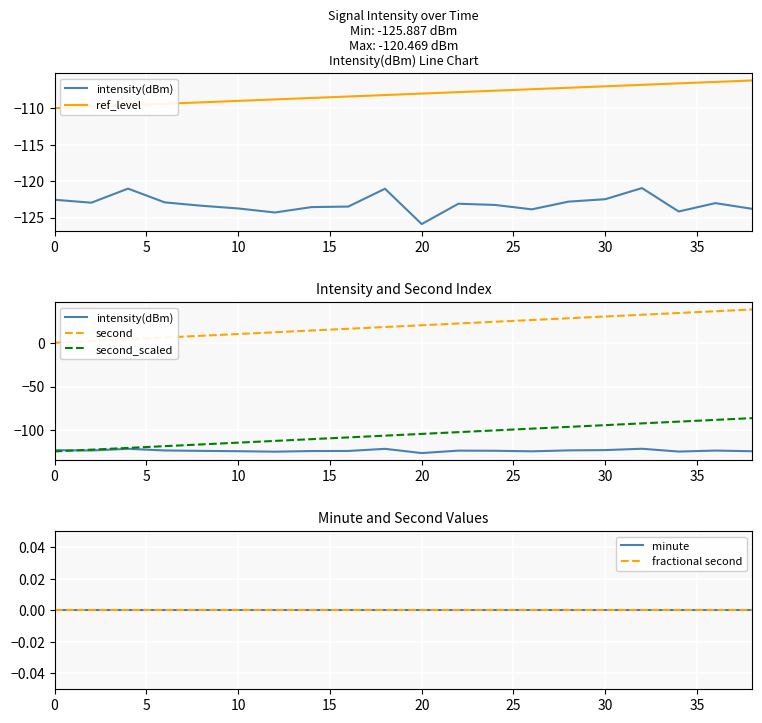

Which series has the largest total across all categories?

second